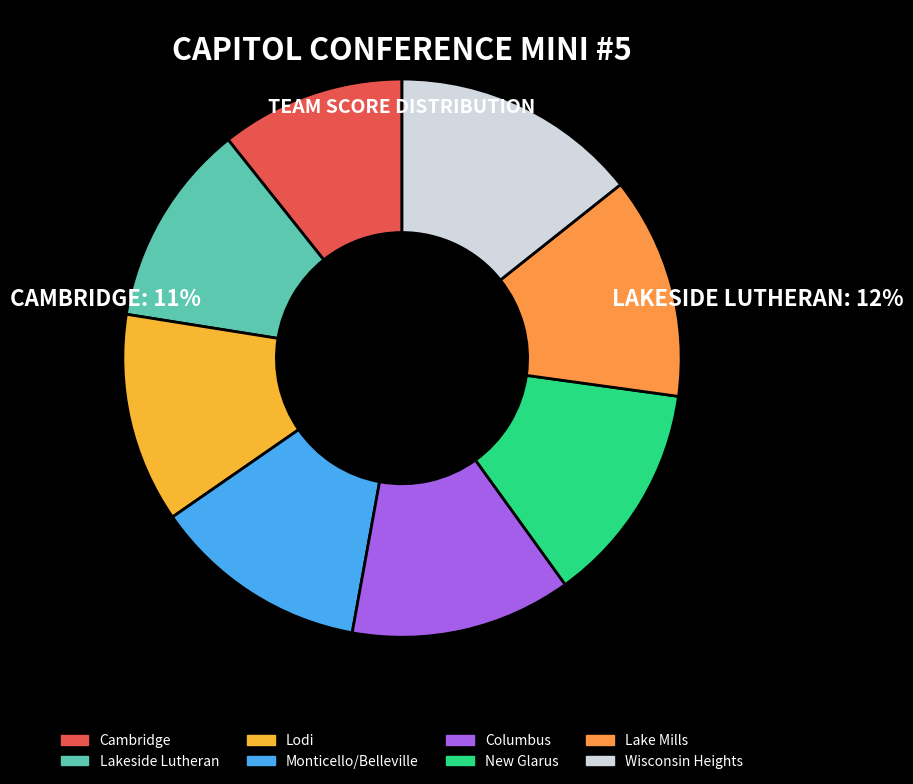

What is the ratio of the value at Cambridge to the value at Lakeside Lutheran?

0.9